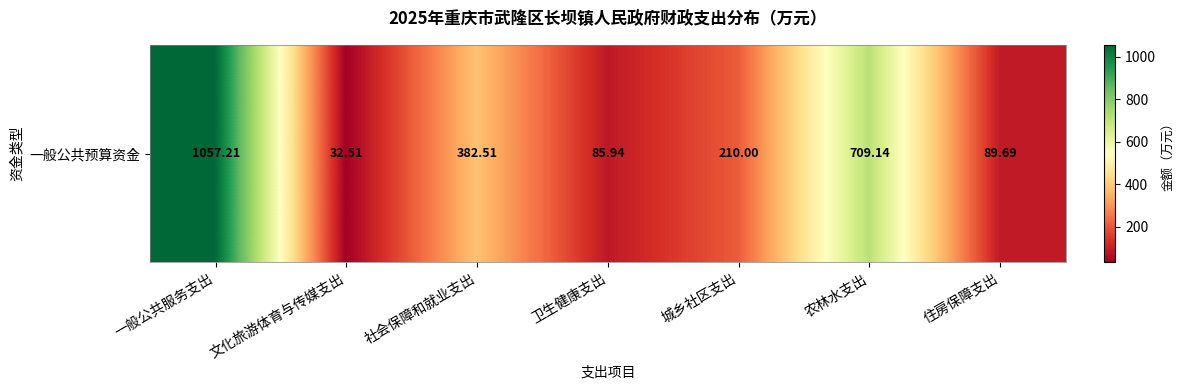

Which label corresponds to the smallest value in the chart?

文化旅游体育与传媒支出